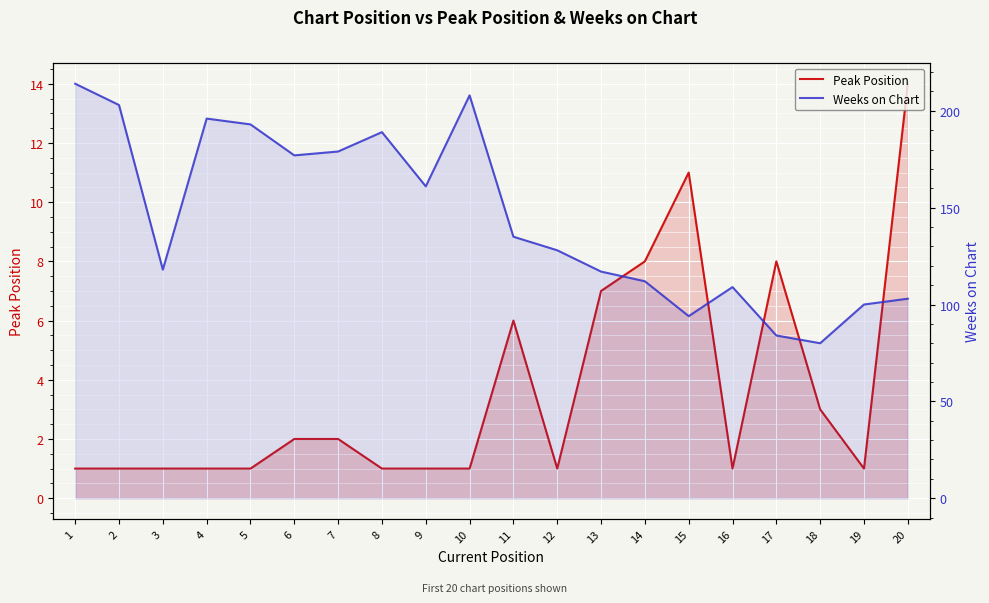

Which series changed the most between 7 and 13?

Weeks on Chart